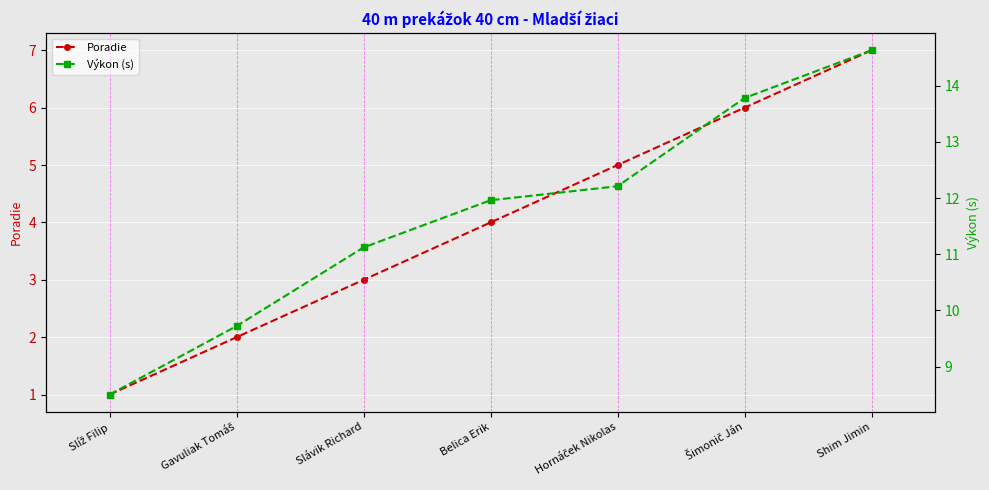

Does the chart display data point markers on the line(s)?

Yes